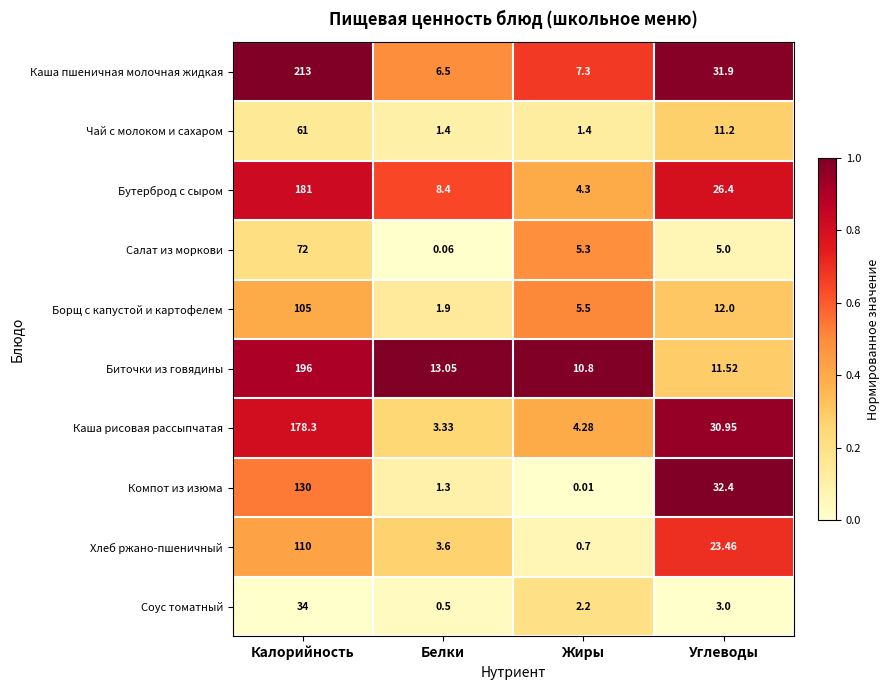

Which series has the largest total across all categories?

Каша пшеничная молочная жидкая